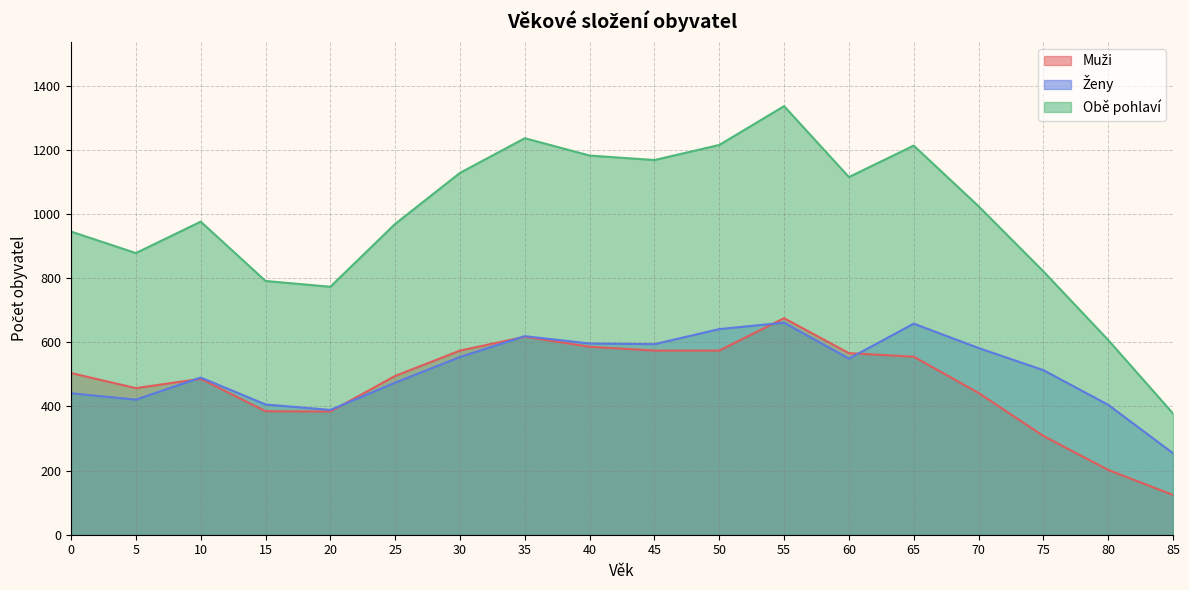

List the labels in order of Ženy value, smallest first.

85, 20, 80, 15, 5, 0, 25, 10, 75, 60, 30, 70, 45, 40, 35, 50, 65, 55